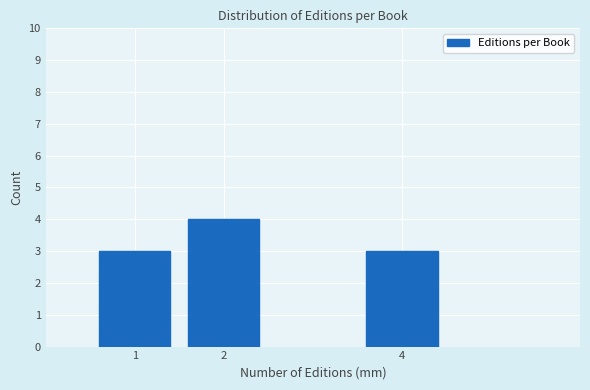

Reading right to left, transcribe all the data shown in this chart.

4=3	2=4	1=3